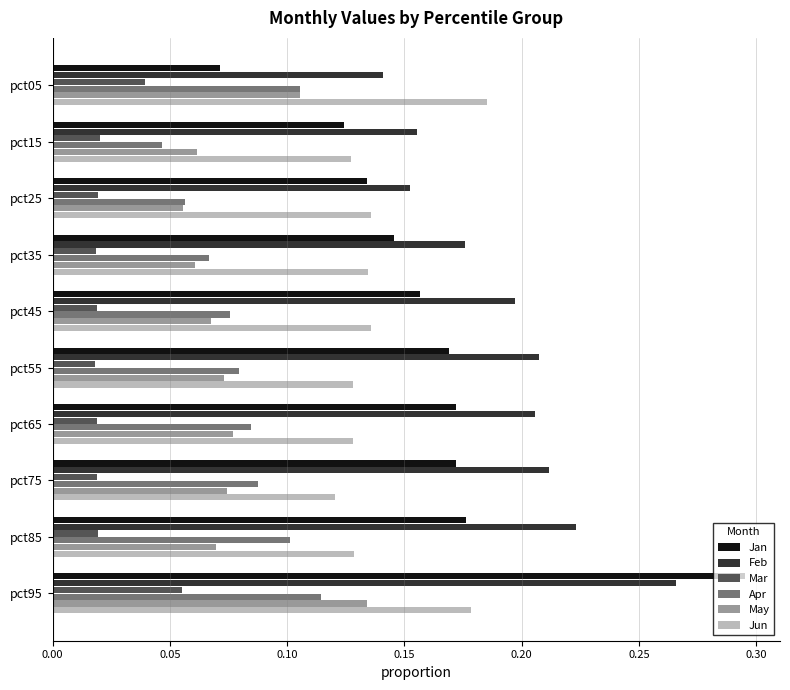

How many May values are between 0 and 1?

10